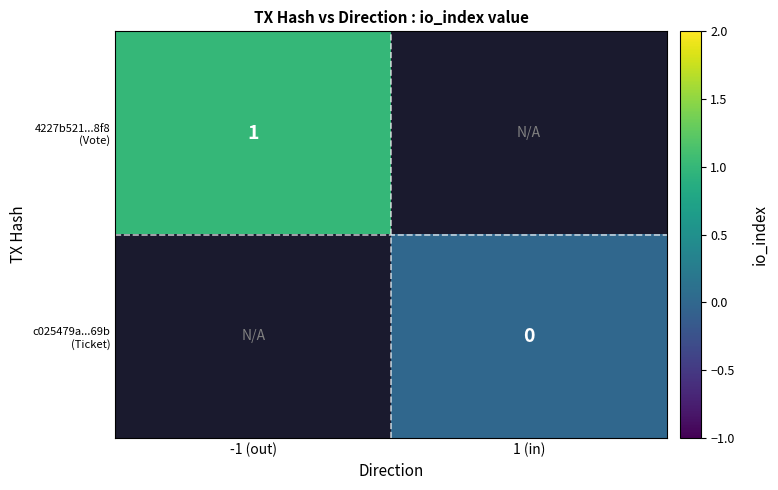

Is it true that 4227b521...8f8 (Vote) equals 0.5 at -1 (out)?

False